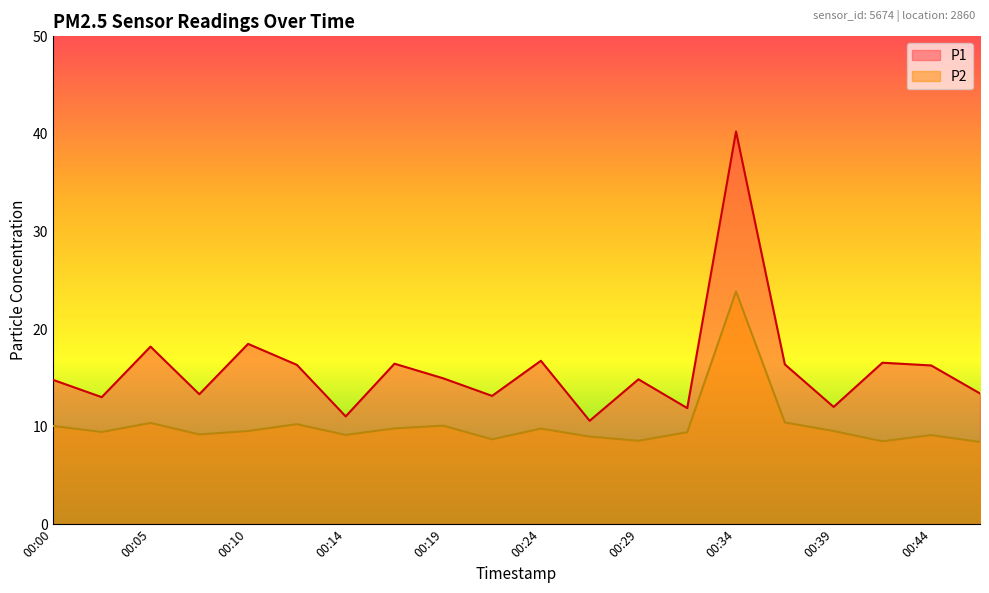

What is the difference between the P1 values at 00:29 and 00:24?

1.9